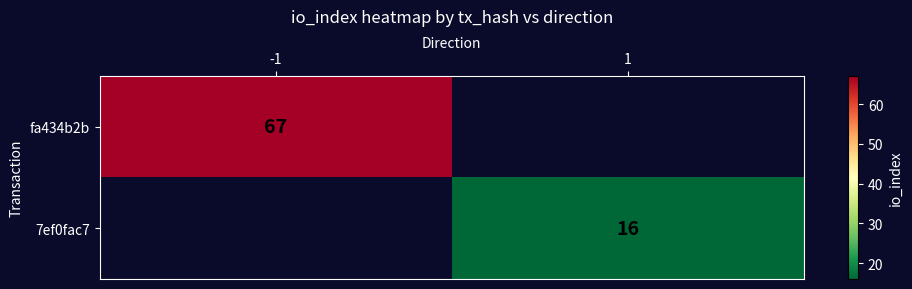

True or false: fa434b2b has a value of 67 at -1.

True